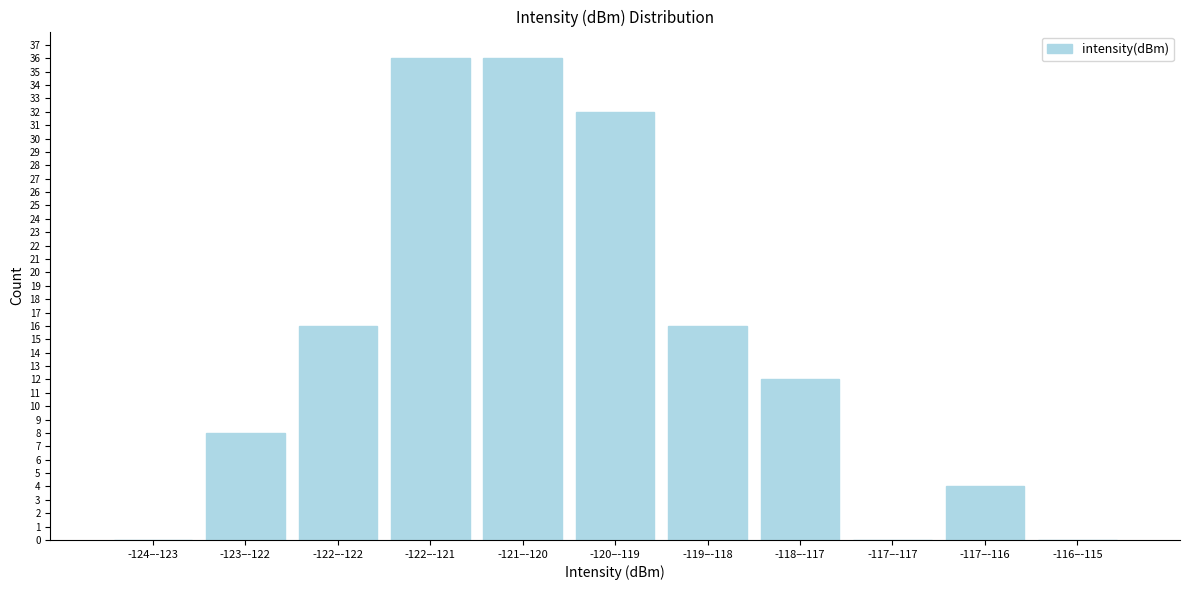

Reading left to right, transcribe all the data shown in this chart.

-124–-123=0	-123–-122=8	-122–-122=16	-122–-121=36	-121–-120=36	-120–-119=32	-119–-118=16	-118–-117=12	-117–-117=0	-117–-116=4	-116–-115=0